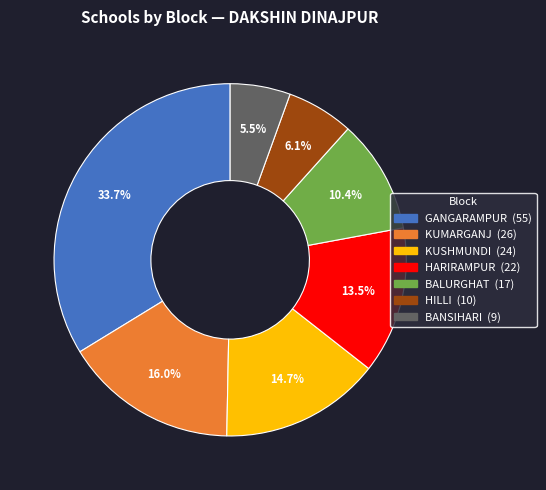

What percentage is NOT represented by KUMARGANJ?

84.0%